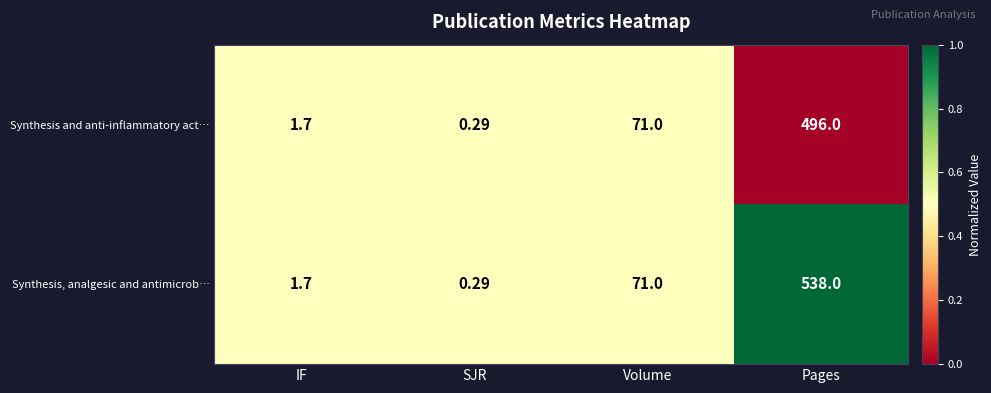

List the series in order of their overall mean, lowest first.

Synthesis and anti-inflammatory act…, Synthesis, analgesic and antimicrob…